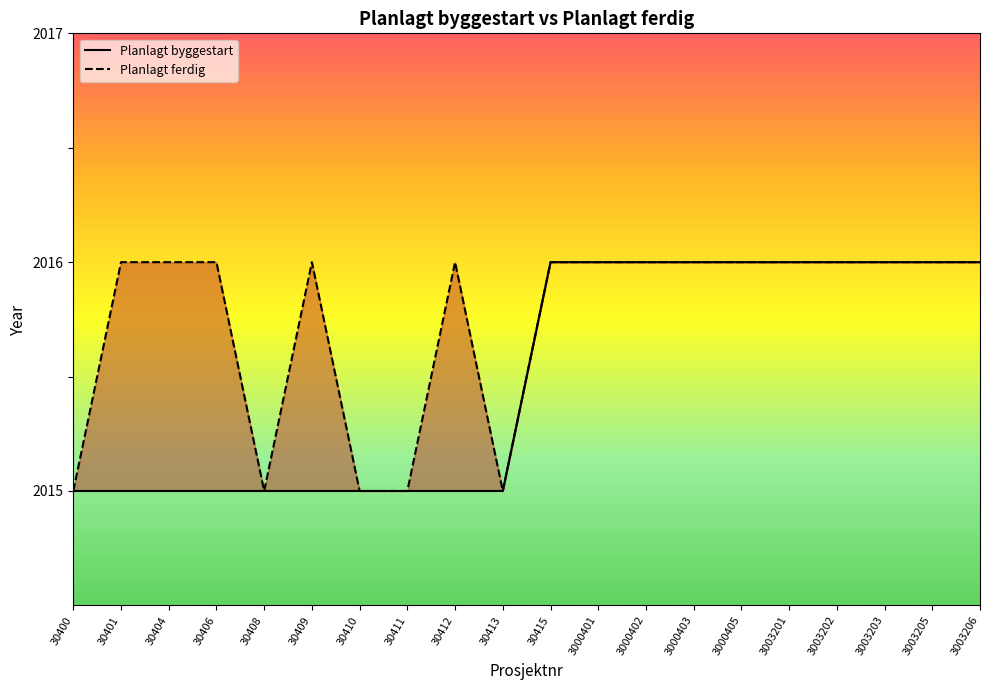

Which series has the largest range (max minus min)?

Planlagt byggestart